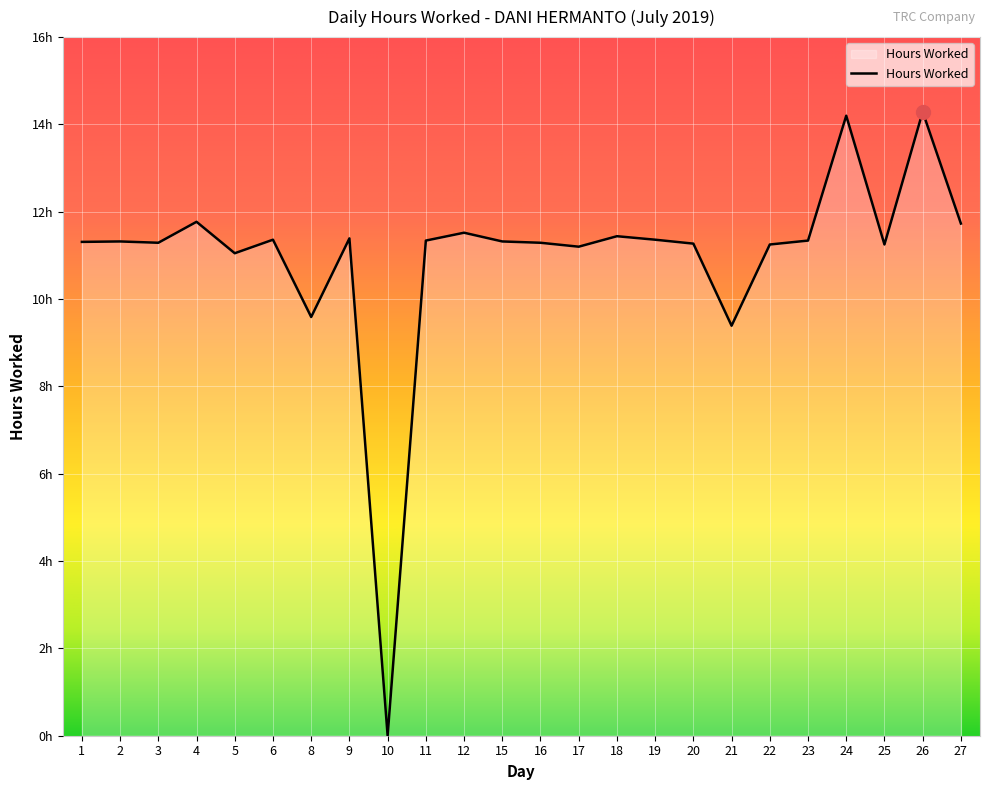

What is the sum of all values?

263.3